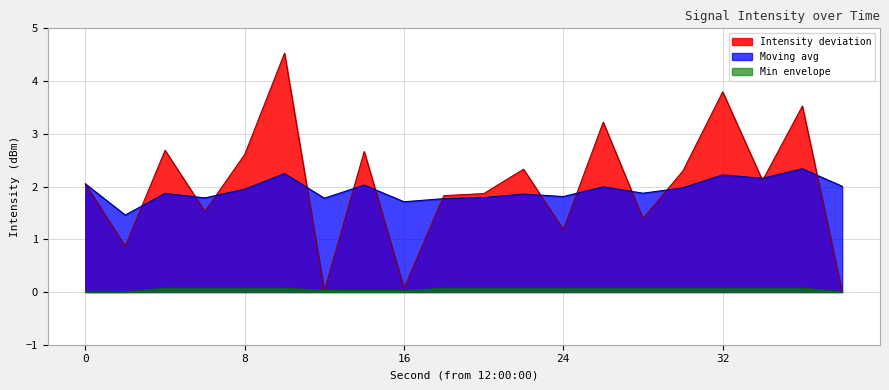

The value at 38 is 0.0. True or false?

True